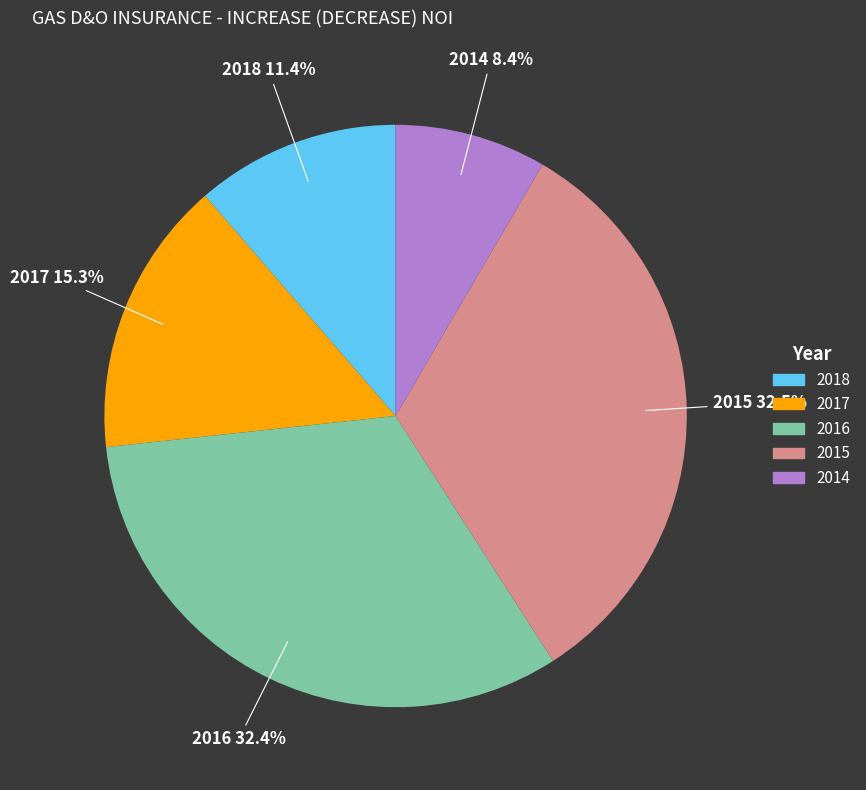

To the nearest percent, what is the average slice percentage?

20%